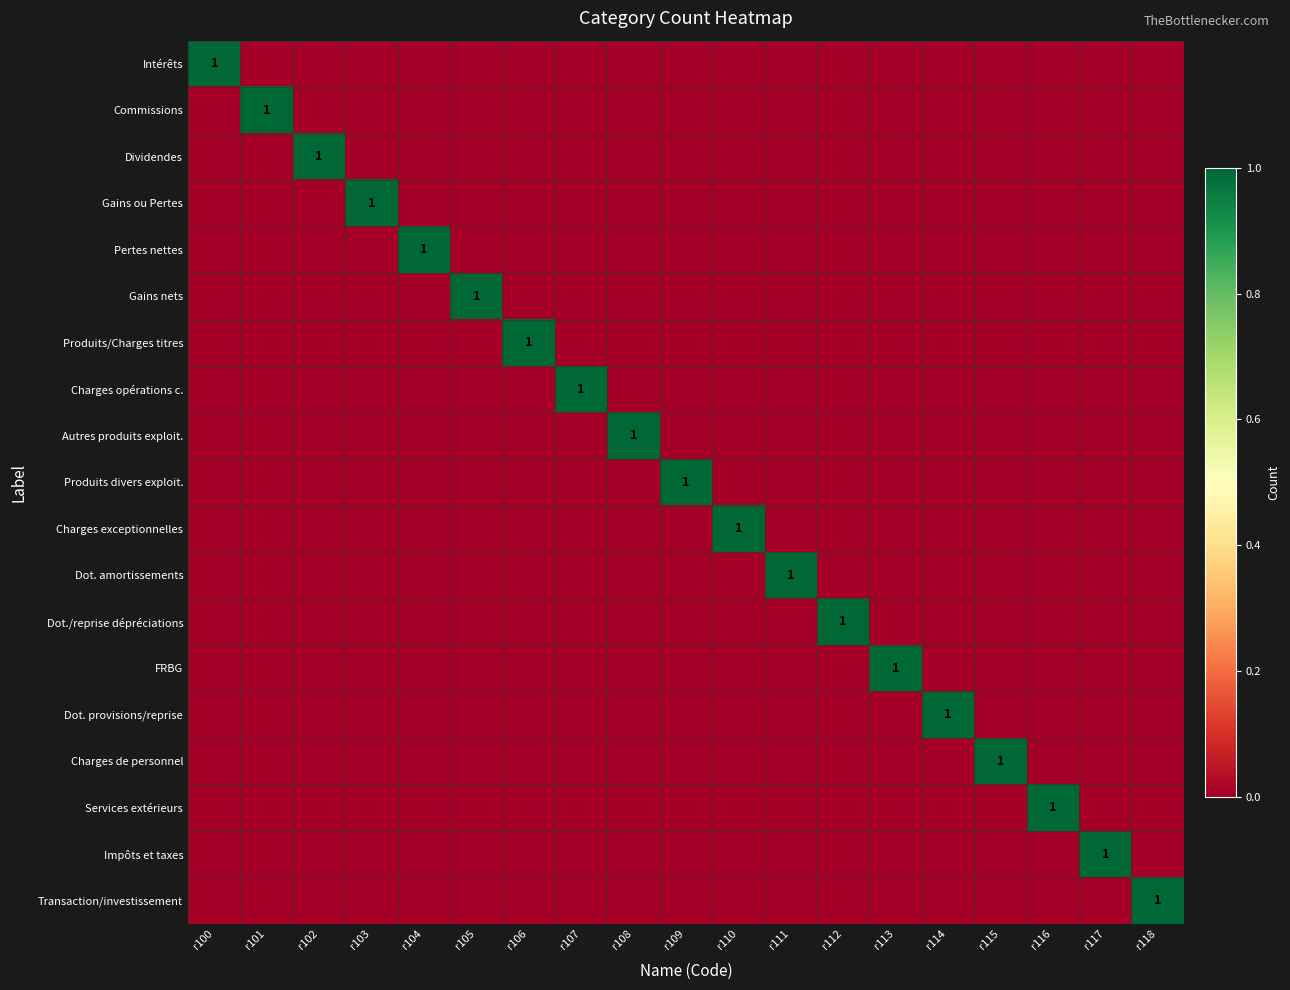

List the series in order of their peak value, highest first.

Intérêts, Commissions, Dividendes, Gains ou Pertes, Pertes nettes, Gains nets, Produits/Charges titres, Charges opérations c., Autres produits exploit., Produits divers exploit., Charges exceptionnelles, Dot. amortissements, Dot./reprise dépréciations, FRBG, Dot. provisions/reprise, Charges de personnel, Services extérieurs, Impôts et taxes, Transaction/investissement